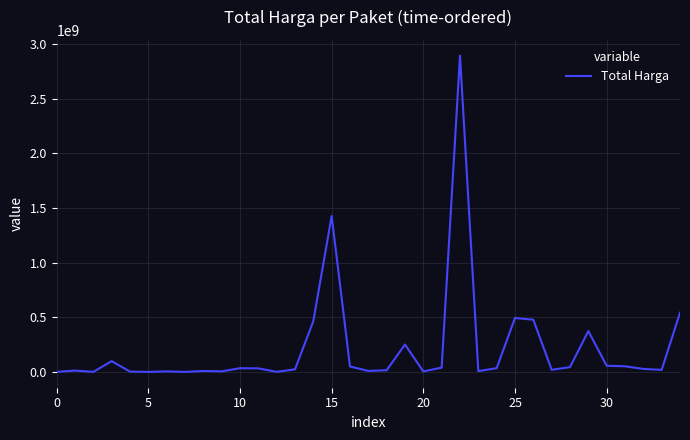

What is the smallest value displayed?

78000